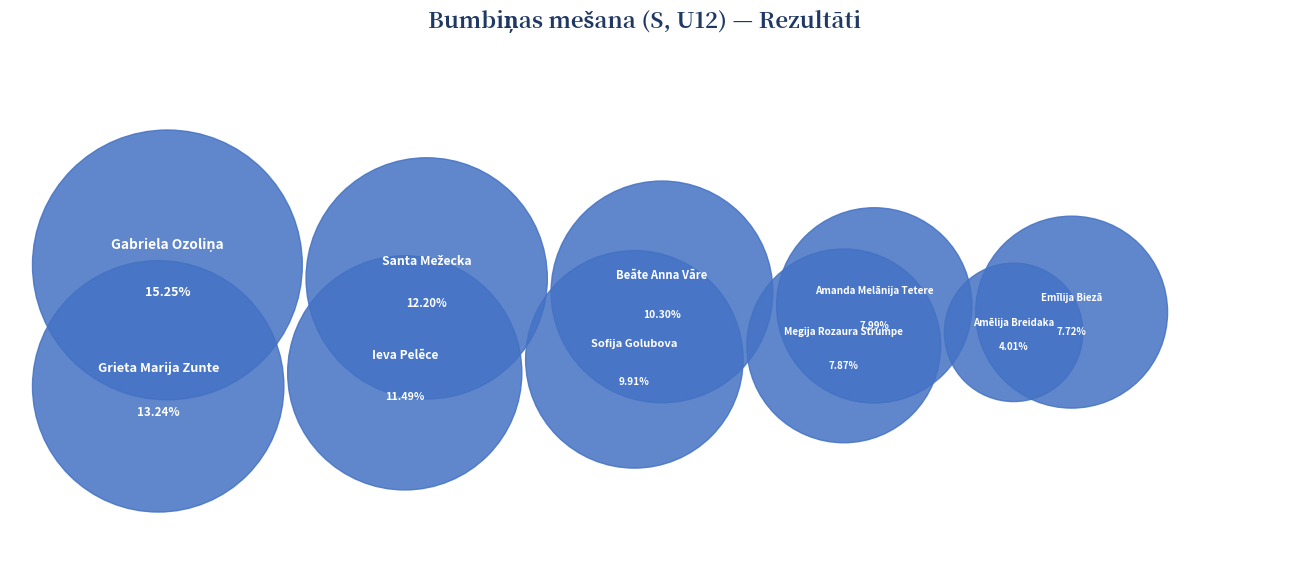

How many slices are in this pie chart?

10